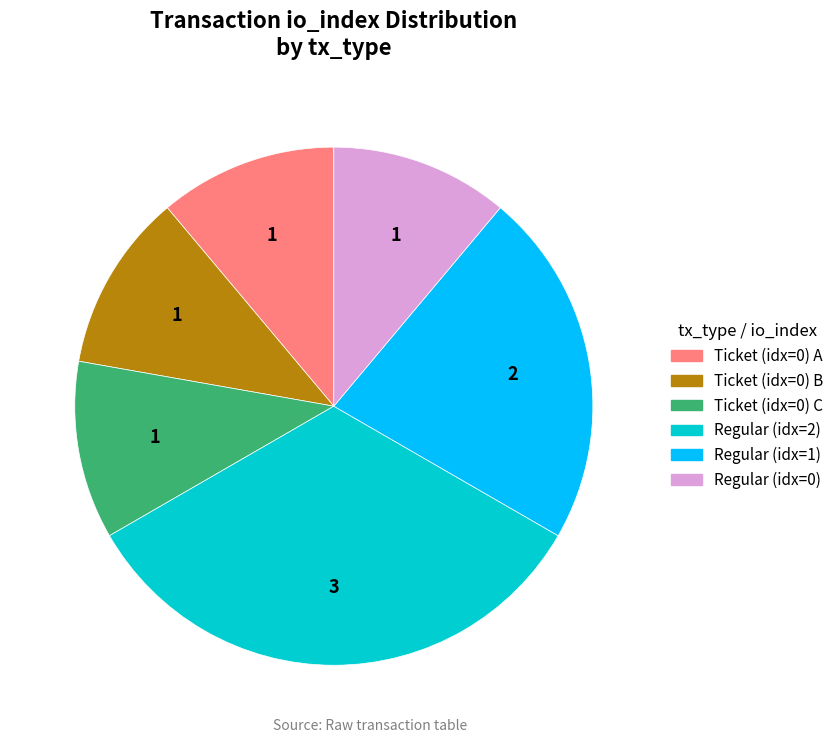

Which slice is the largest?

Regular (idx=2)